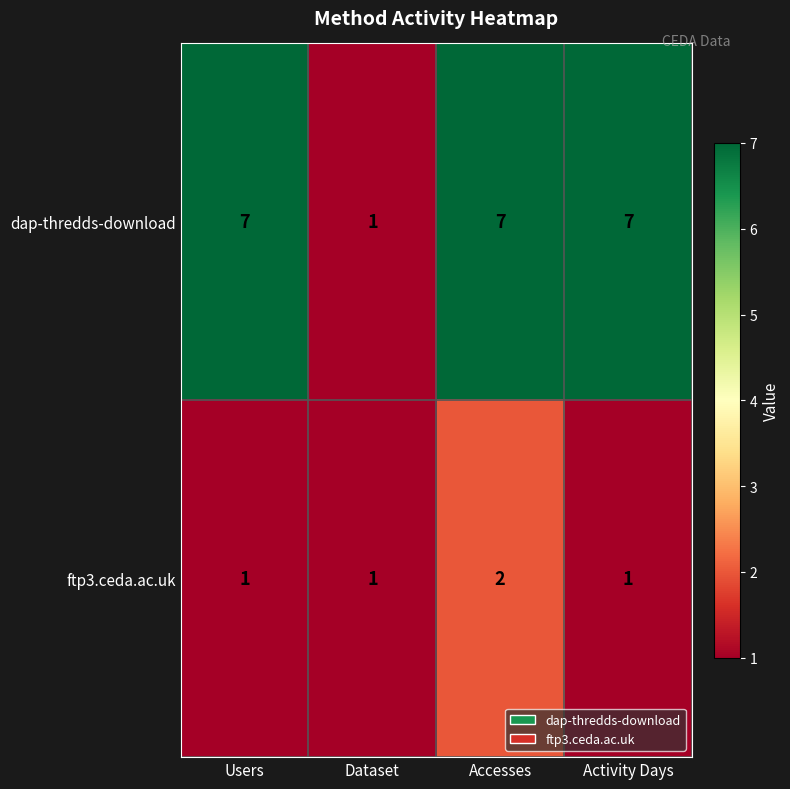

Reading left to right, what are all the values shown in this chart?

dap-thredds-download: Users=7	Dataset=1	Accesses=7	Activity Days=7
ftp3.ceda.ac.uk: Users=1	Dataset=1	Accesses=2	Activity Days=1